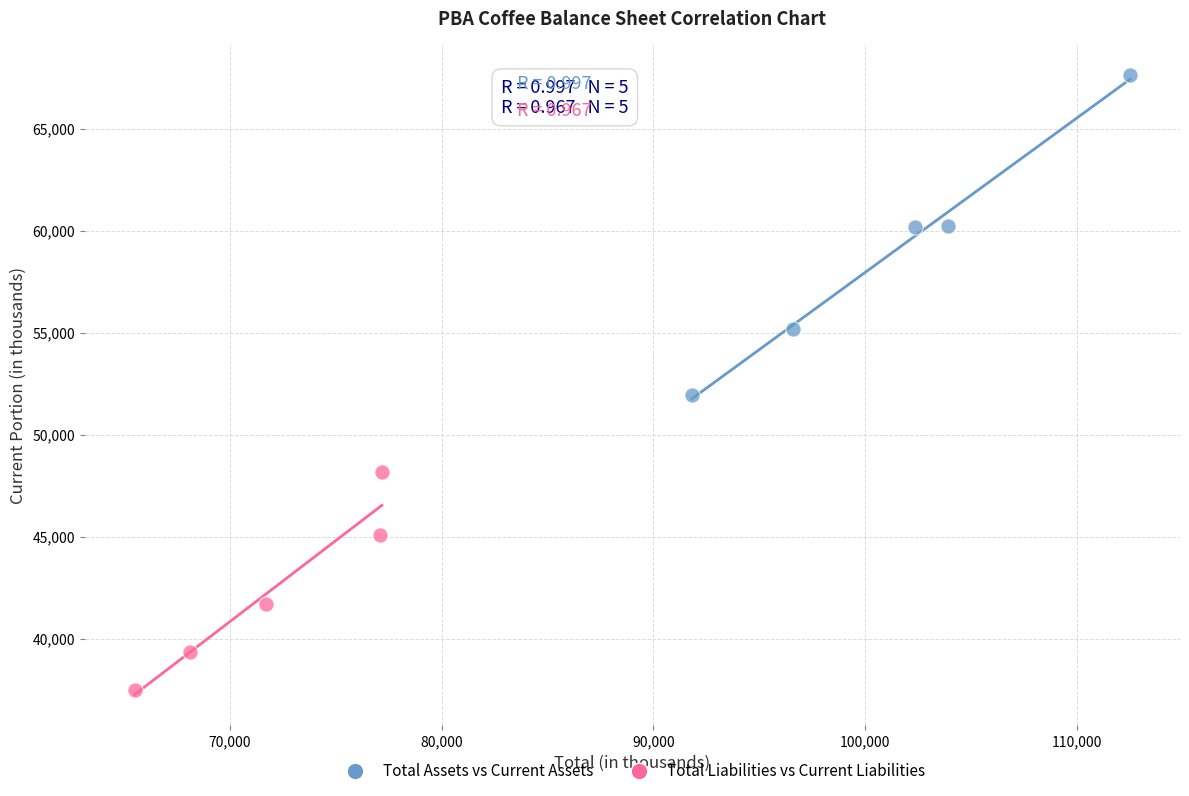

Which series contains the highest Y value?

Total Assets vs Current Assets